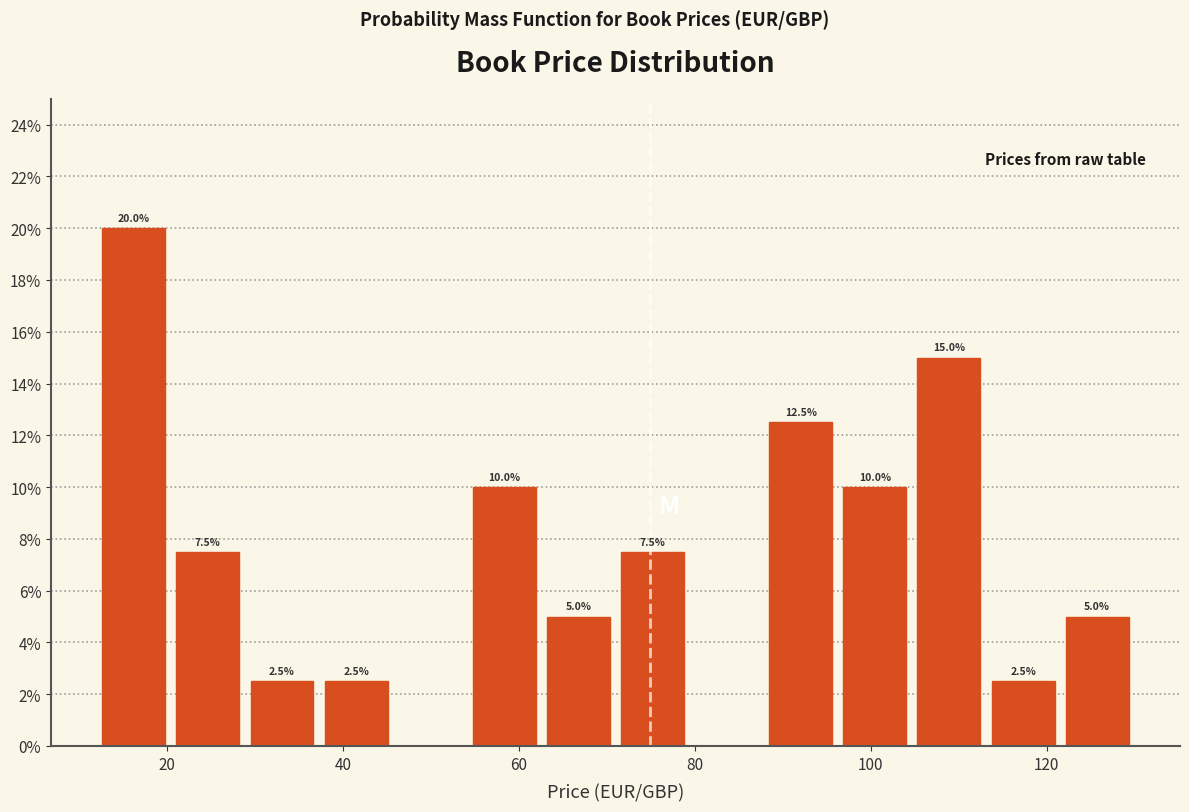

Over which range of the x-axis is the bar tallest?

12 to 20